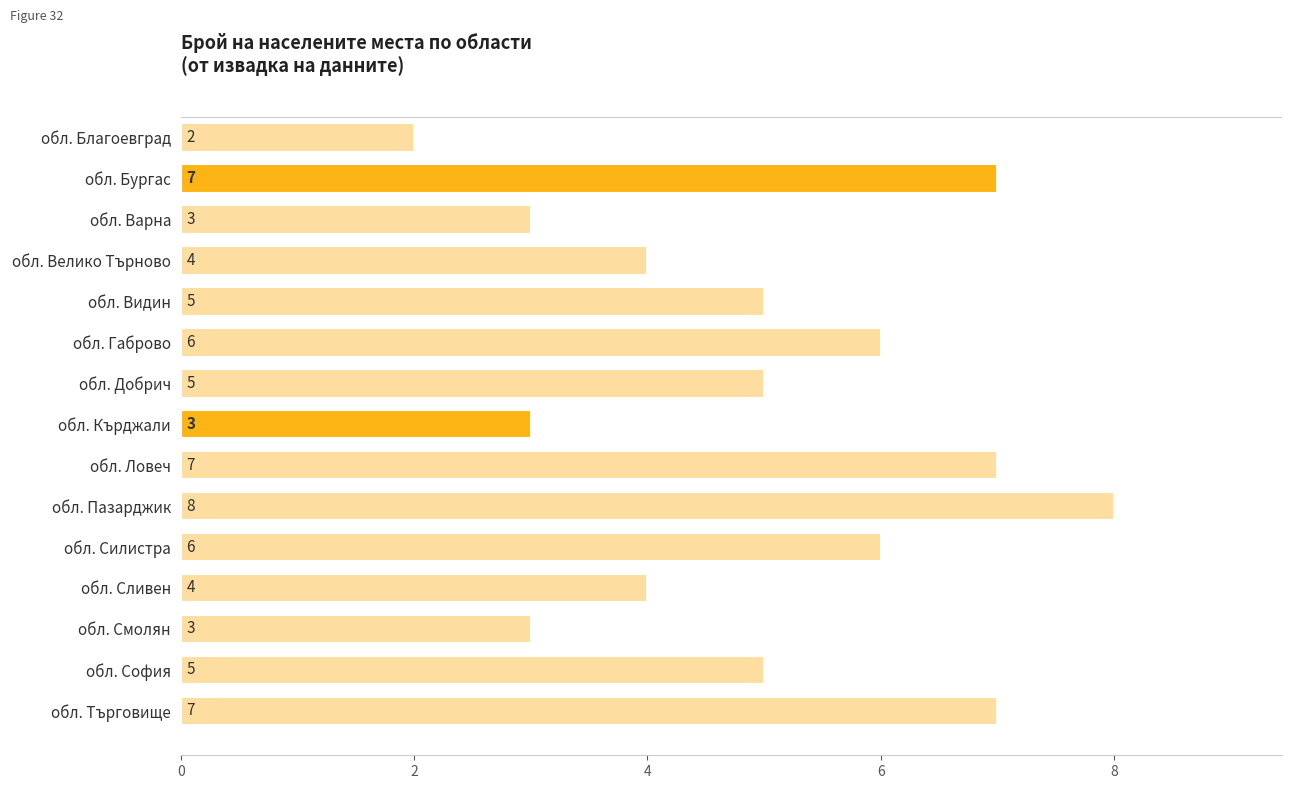

How many data points are less than 5?

6